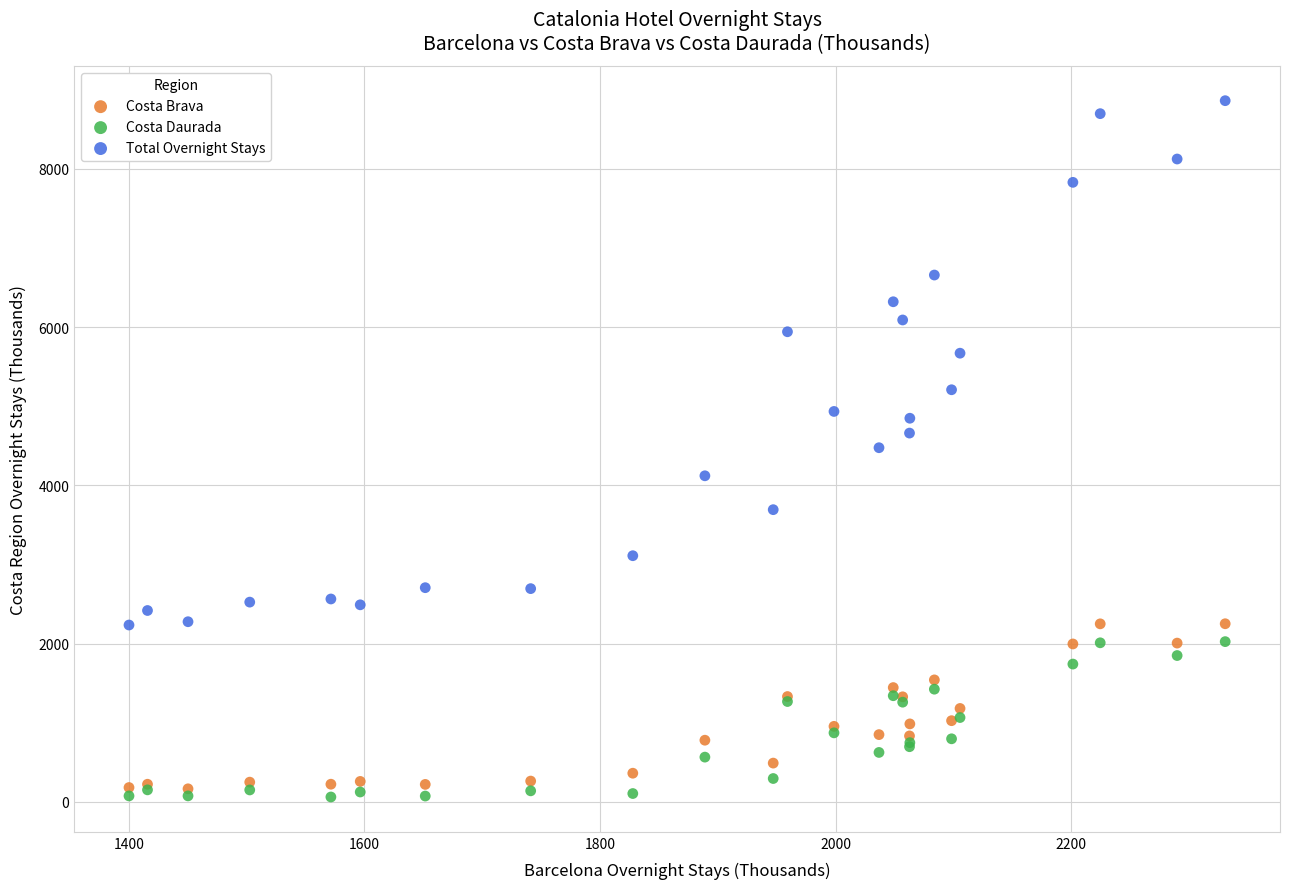

In the Total Overnight Stays series, what Y value is closest to 5549?

5671.1